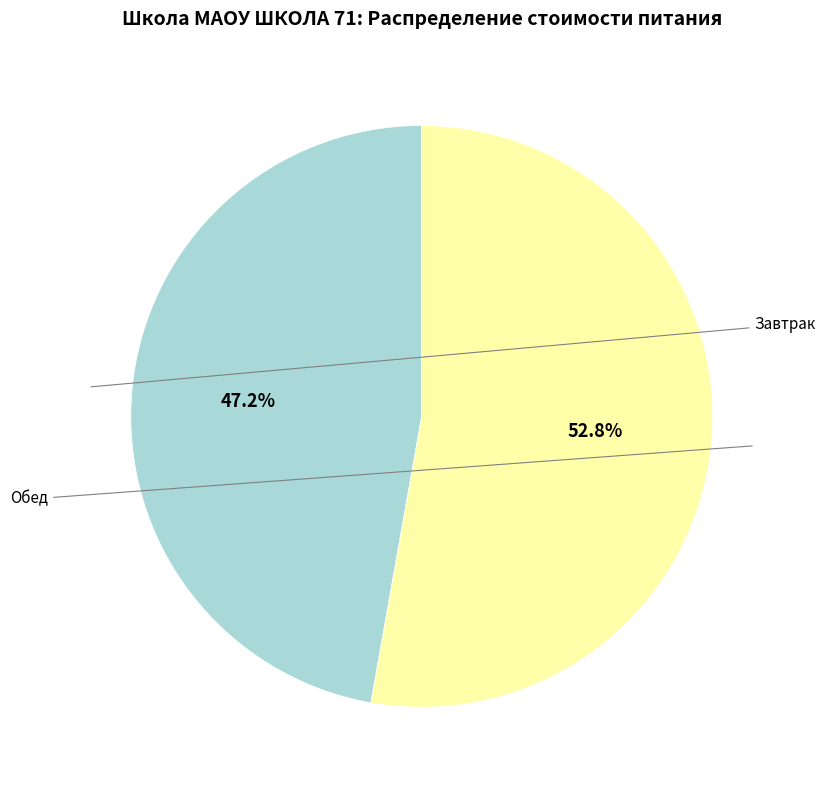

Count the number of slices in the pie.

2